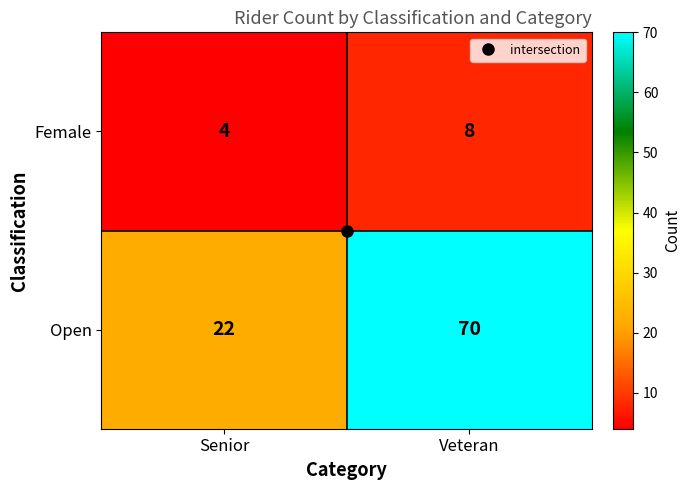

At how many categories does at least one series exceed 63?

1